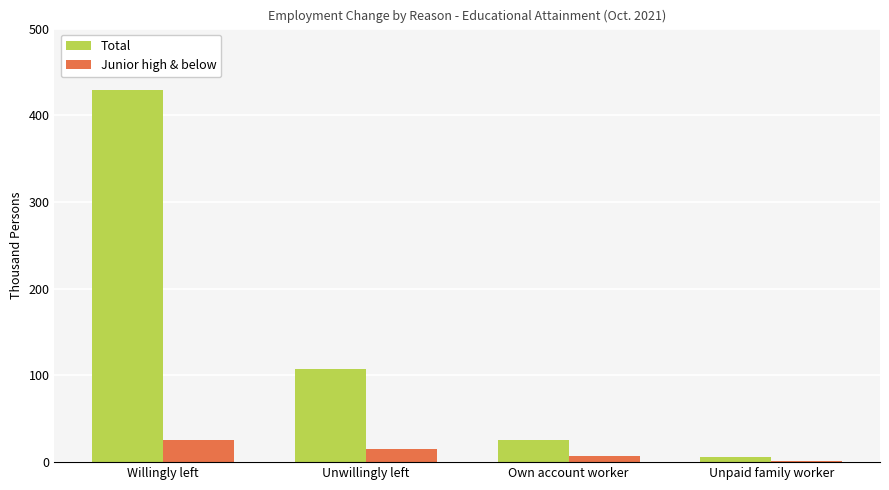

Between Willingly left and Unpaid family worker, which series saw the biggest shift?

Total